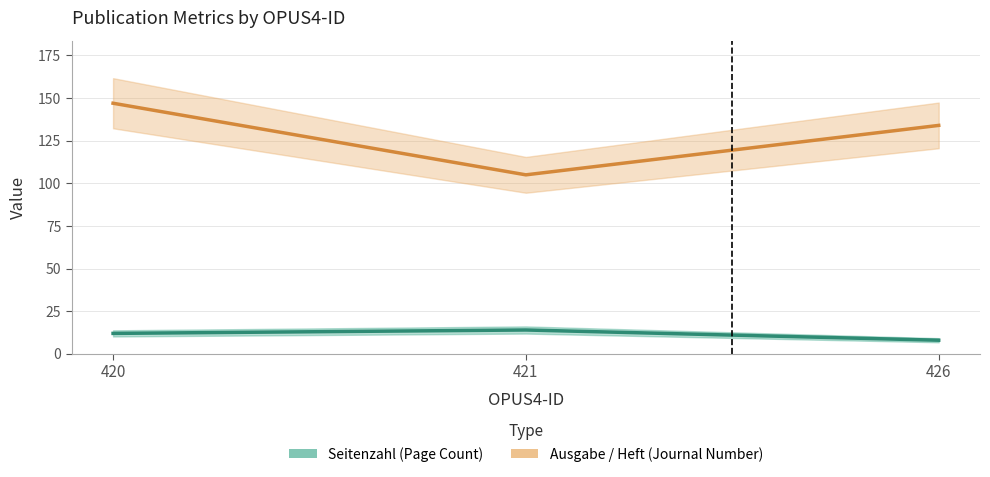

Rank the series by their maximum value, from lowest to highest.

Seitenzahl, Ausgabe / Heft